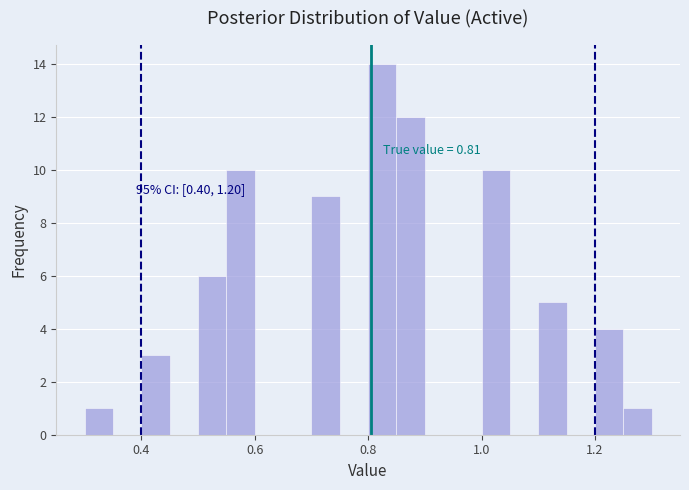

Around what value on the x-axis is the tallest bar? Give the approximate position of its centre, as read against the axis.

0.82